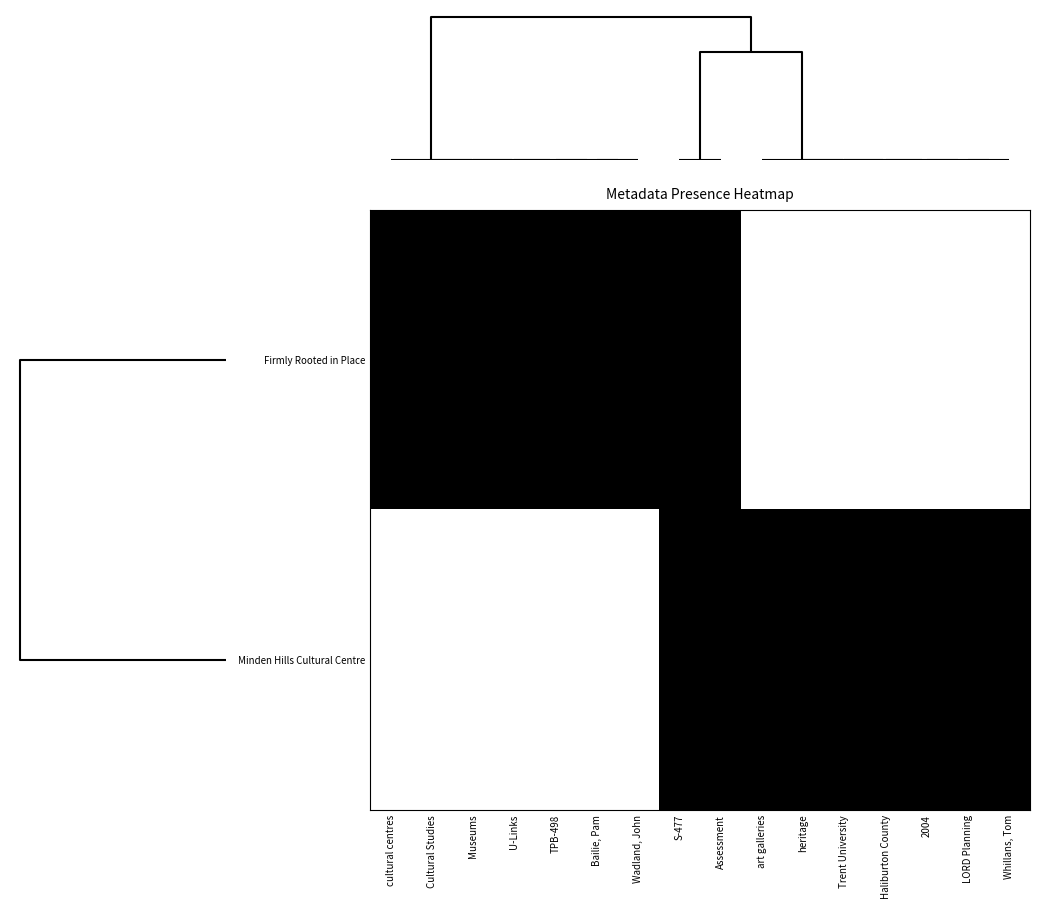

Reading right to left, extract all data points from this chart.

Firmly Rooted in Place: Whillans, Tom=0	LORD Planning=0	2004=0	Haliburton County=0	Trent University=0	heritage=0	art galleries=0	Assessment=1	S-477=1	Wadland, John=1	Bailie, Pam=1	TPB-498=1	U-Links=1	Museums=1	Cultural Studies=1	cultural centres=1
Minden Hills Cultural Centre: Whillans, Tom=1	LORD Planning=1	2004=1	Haliburton County=1	Trent University=1	heritage=1	art galleries=1	Assessment=1	S-477=1	Wadland, John=0	Bailie, Pam=0	TPB-498=0	U-Links=0	Museums=0	Cultural Studies=0	cultural centres=0